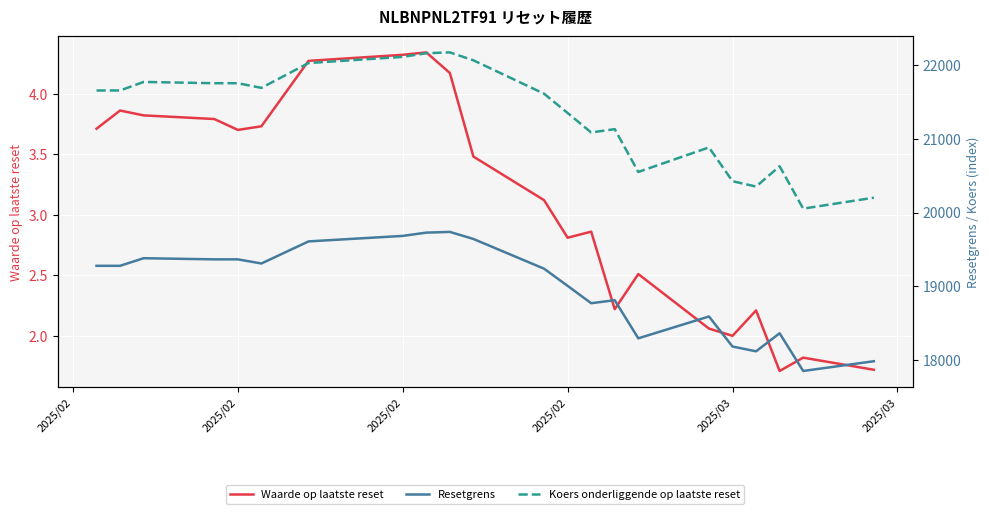

True or false: Resetgrens and Waarde op laatste reset cross at least once.

False